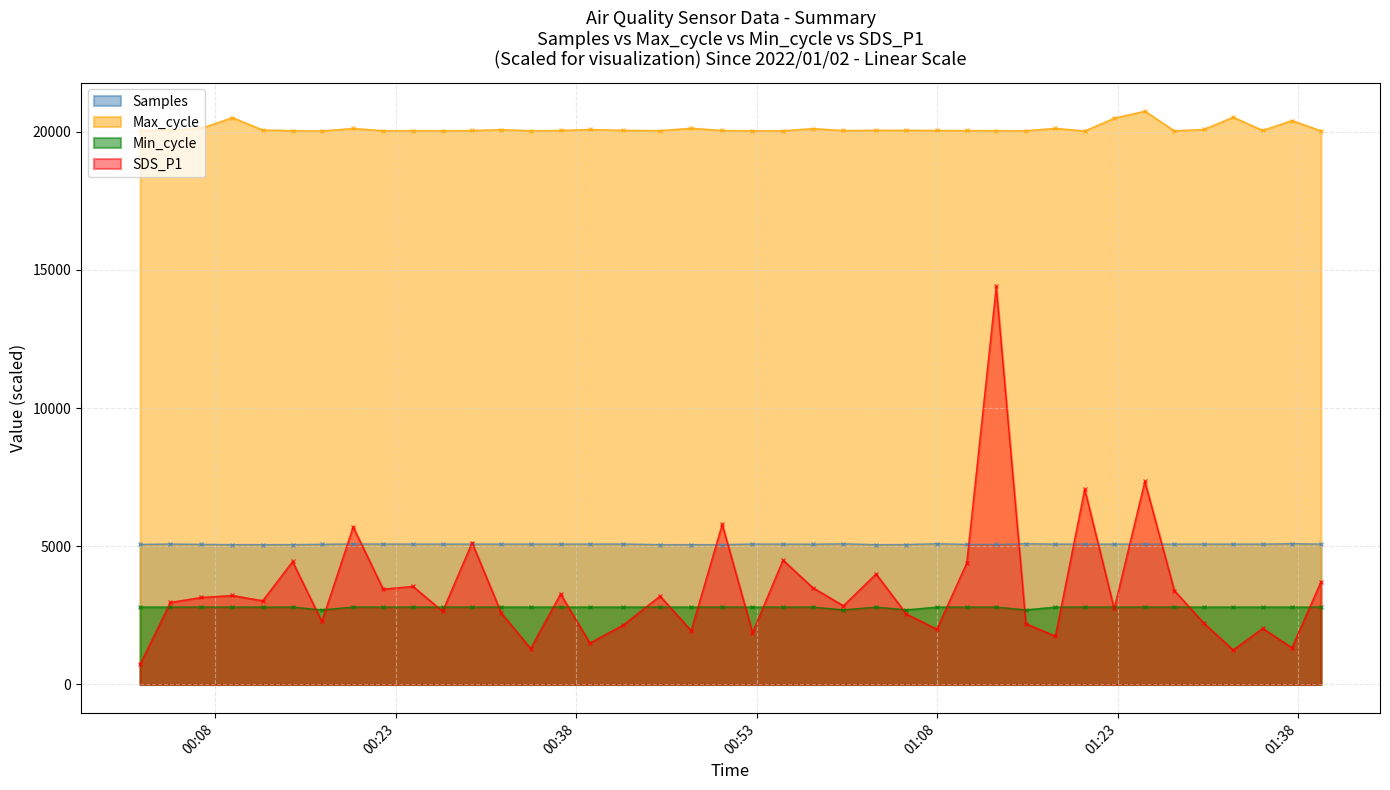

What is the minimum value shown in the chart?

730.0